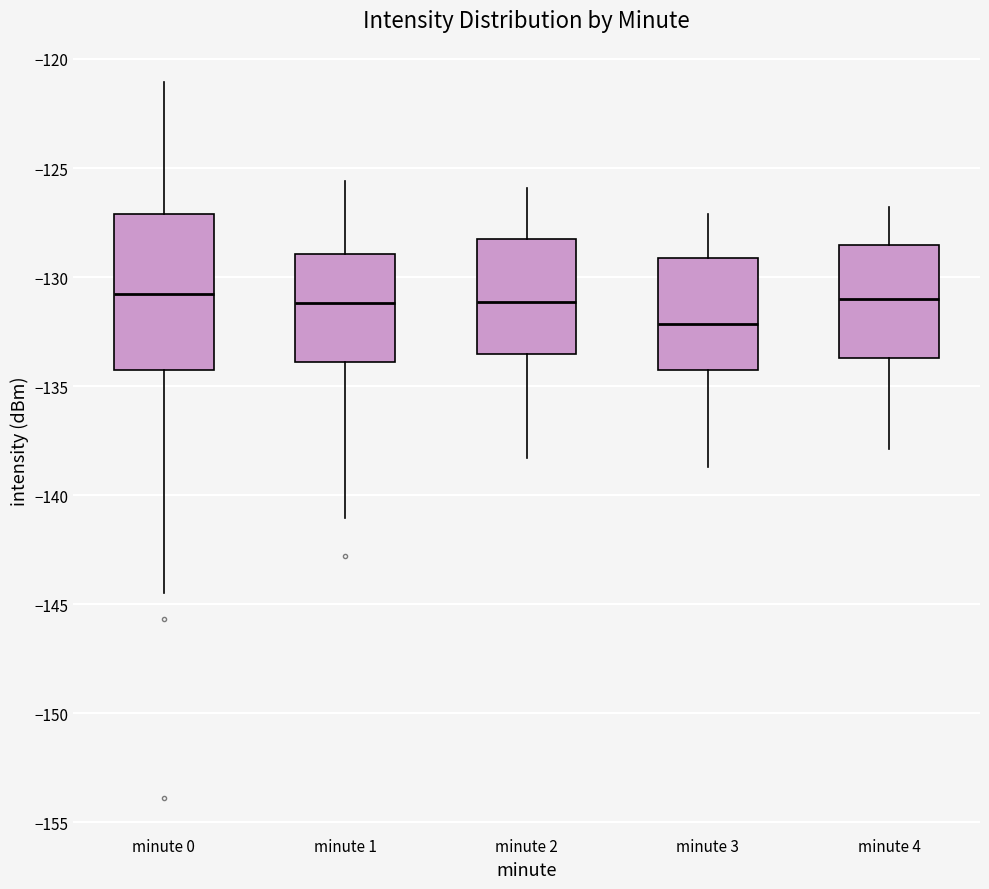

Where does the upper whisker of the box for minute 3 end on the y-axis? The values are not printed on the chart, so give them approximately, as read against the axis.

-127.0